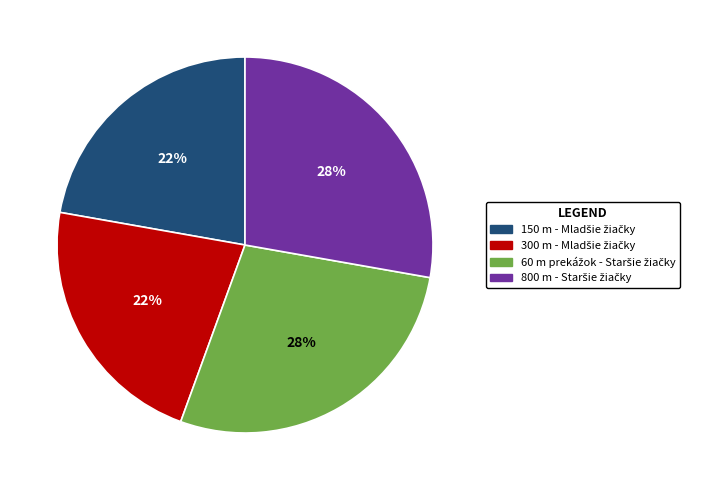

Is there a majority slice in this chart?

No